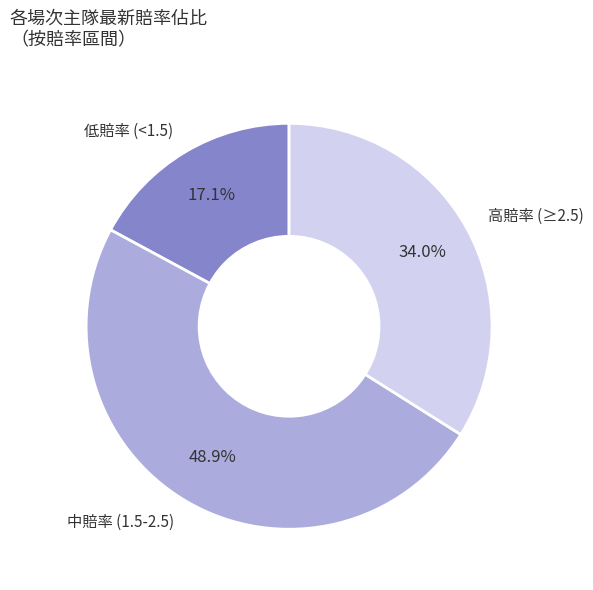

Count the number of slices in the pie.

3